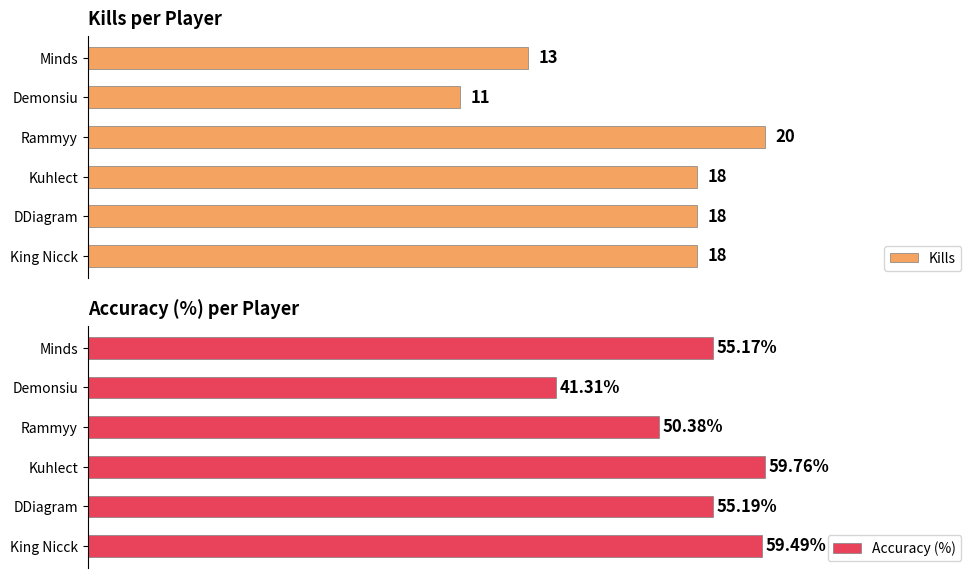

Which category has the highest value in the Kills series?

Rammyy